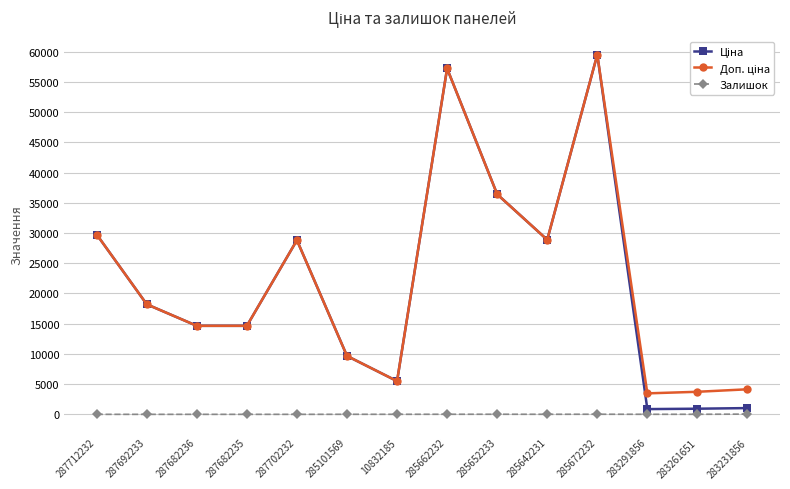

What is the maximum value shown in the chart?

59523.0